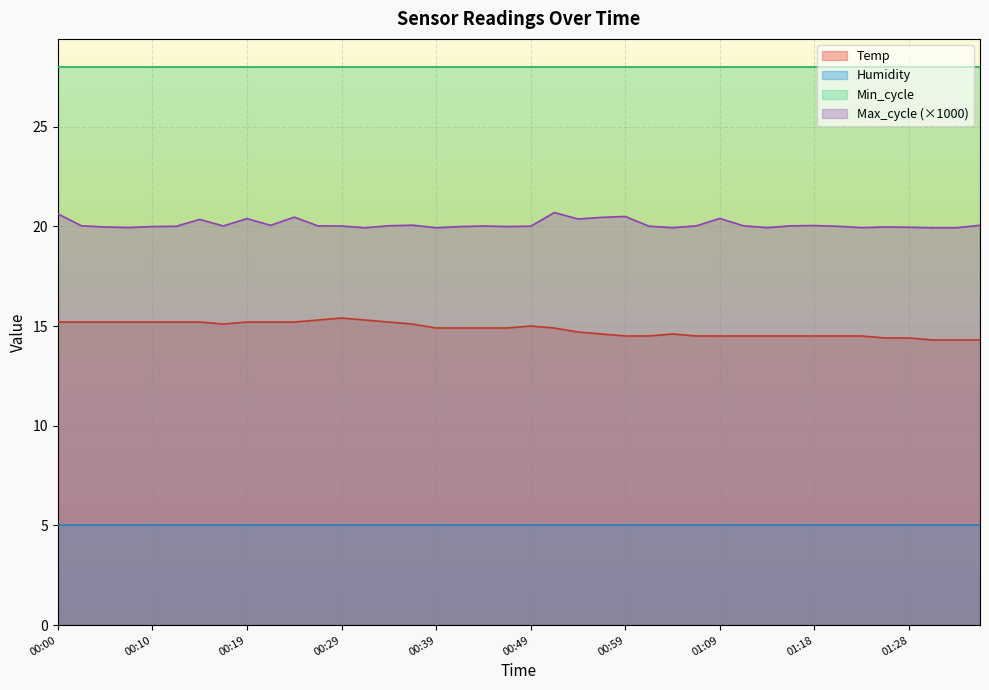

True or false: Temp and Max_cycle cross at least once.

False